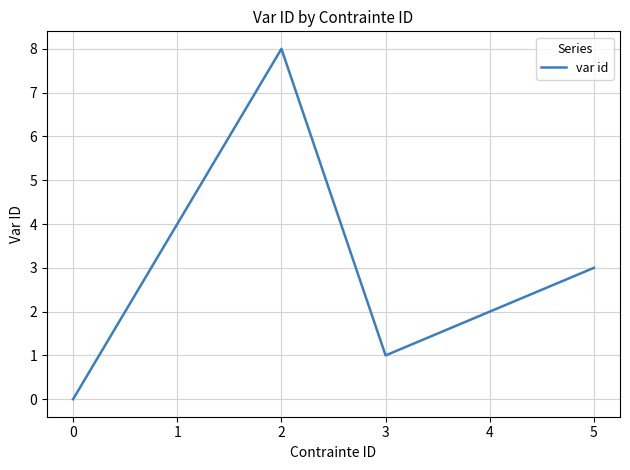

The chart shows a value of 8 at 2. True or false?

True